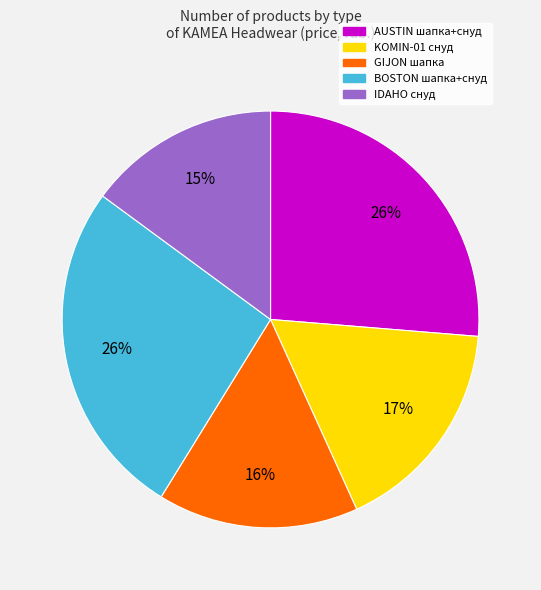

To the nearest percent, what is the average slice percentage?

20%